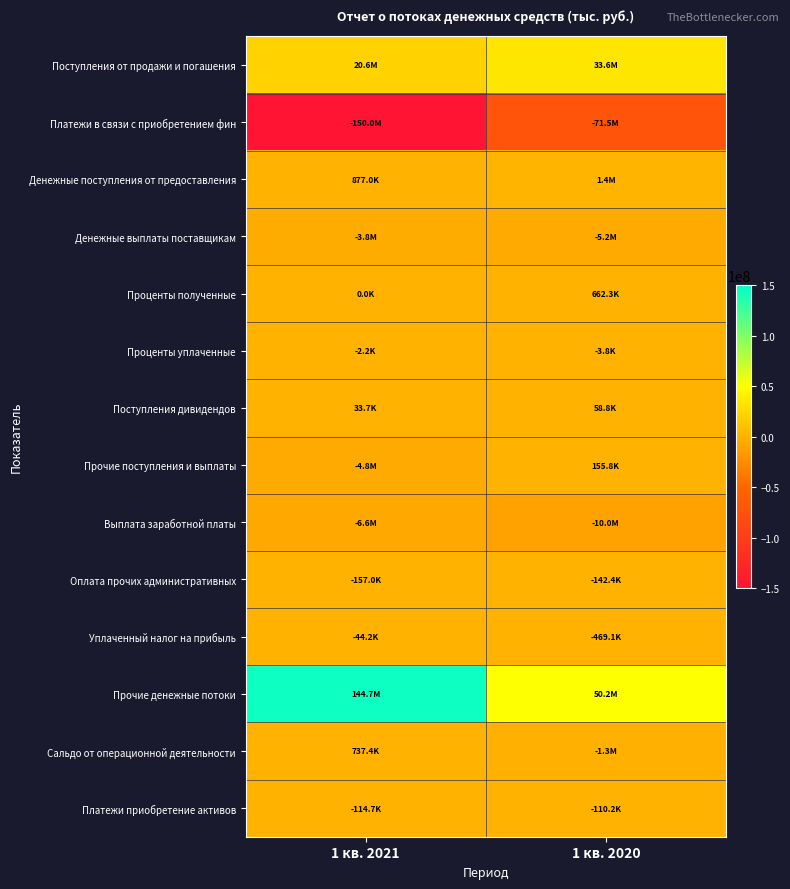

Between 1 кв. 2021 and 1 кв. 2020, which series saw the biggest shift?

Прочие денежные потоки